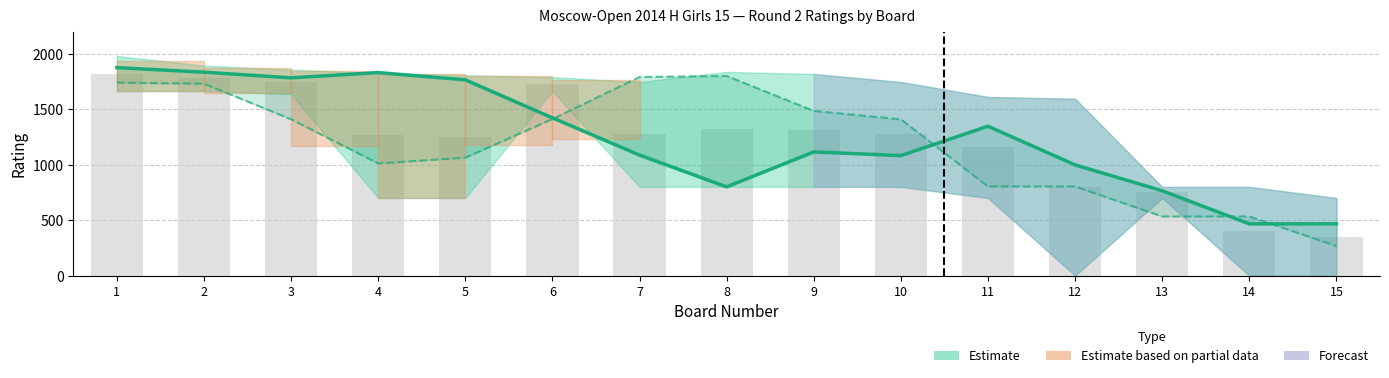

Which has a higher value, 6 or 15?

6